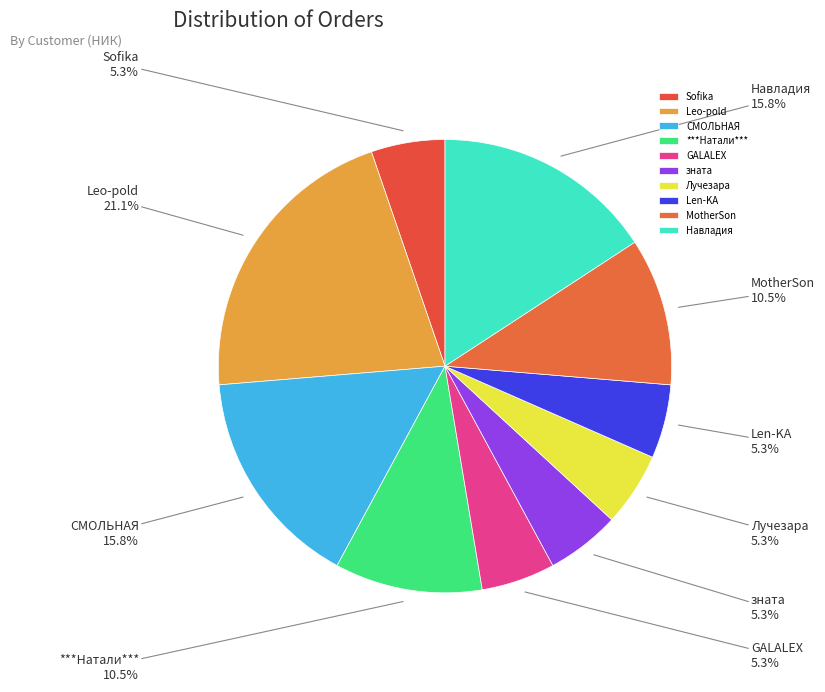

To the nearest percent, what portion does GALALEX represent?

5%